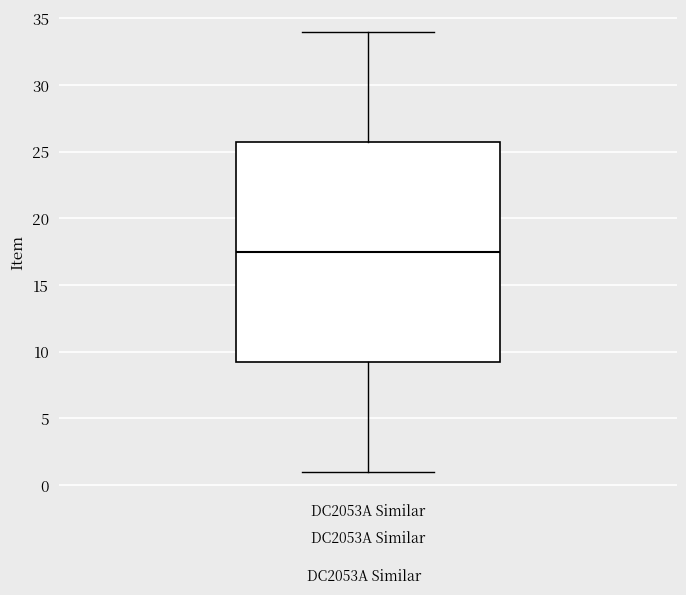

Read this box plot against the y-axis: the position of the median line, the range covered by the box, and the ends of both whiskers. The values are not printed on the chart, so give them approximately, as read against the axis.

median 17.5, box 9.5 to 26.0, whiskers 1.0 to 34.0